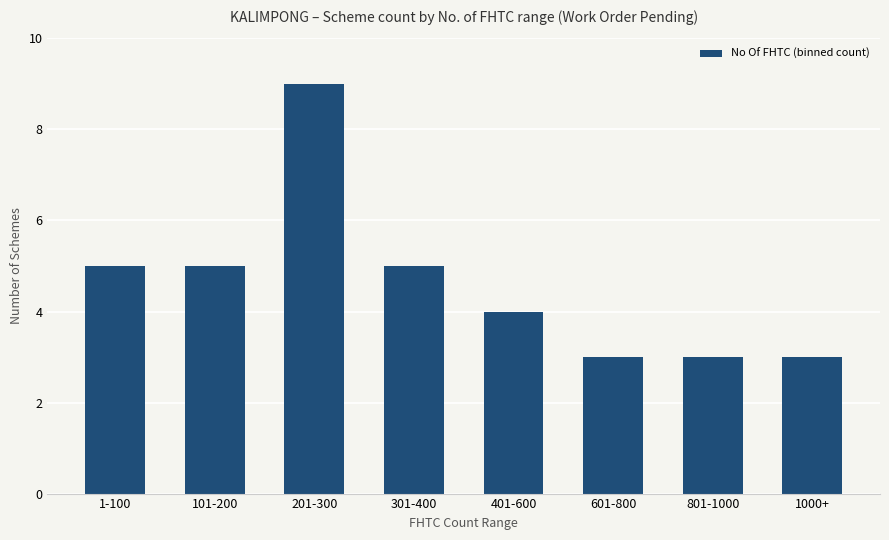

What is the difference between the values at 201-300 and 601-800?

6